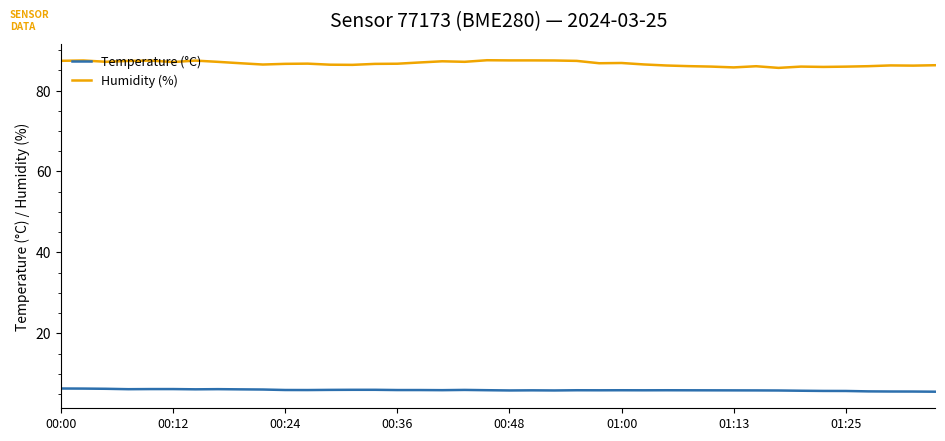

Does the chart display data point markers on the line(s)?

No